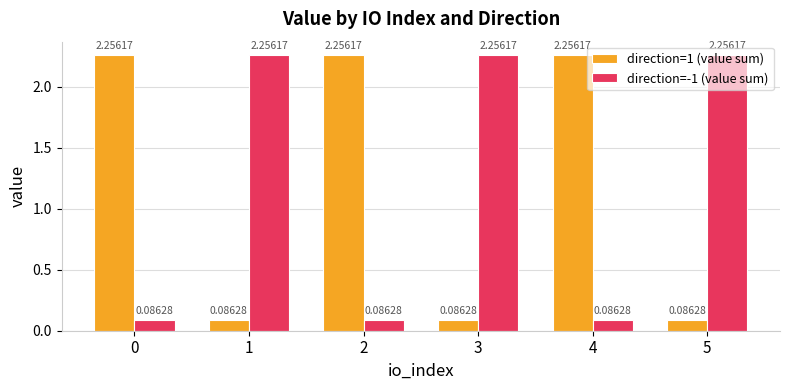

What is the spread (max minus min) of values at 1?

2.2